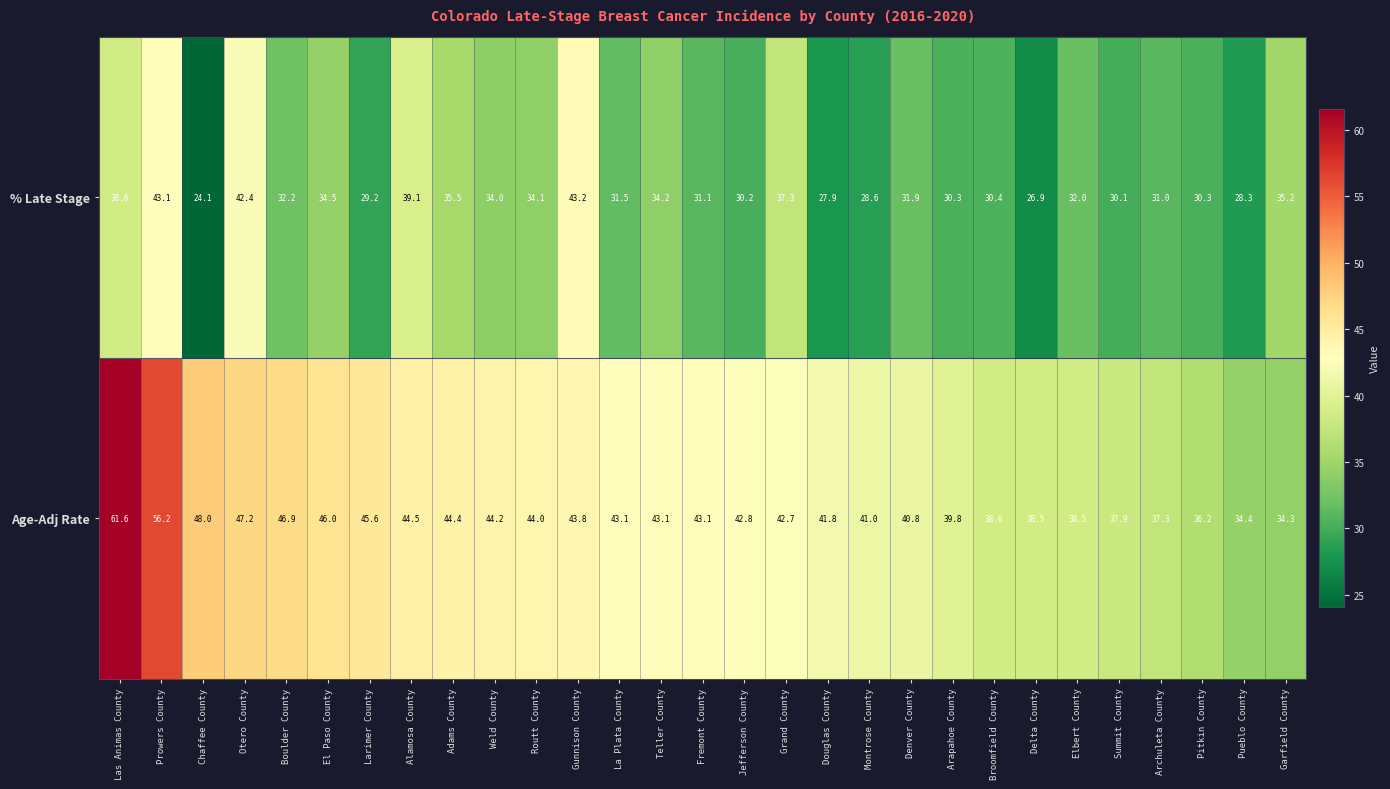

What is the difference between the highest and lowest values at Garfield County?

0.9